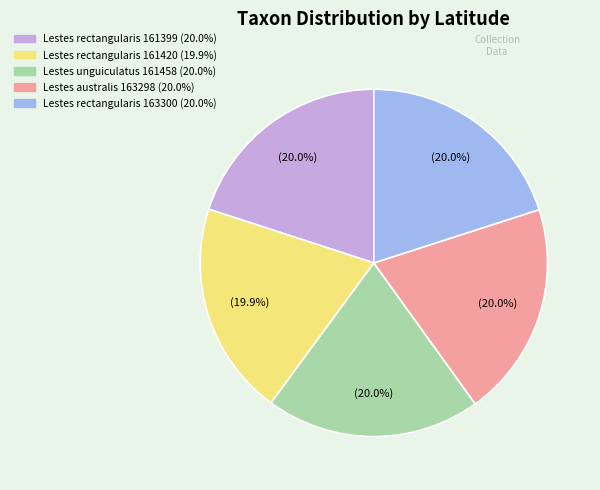

Is there any slice that represents more than half of the pie?

No